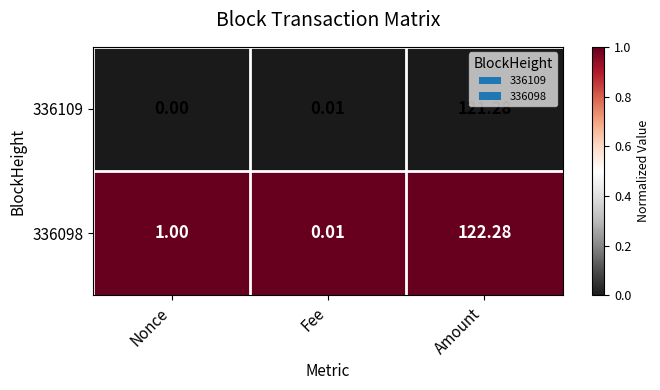

Where is 336109 nearest to the value 60?

Fee